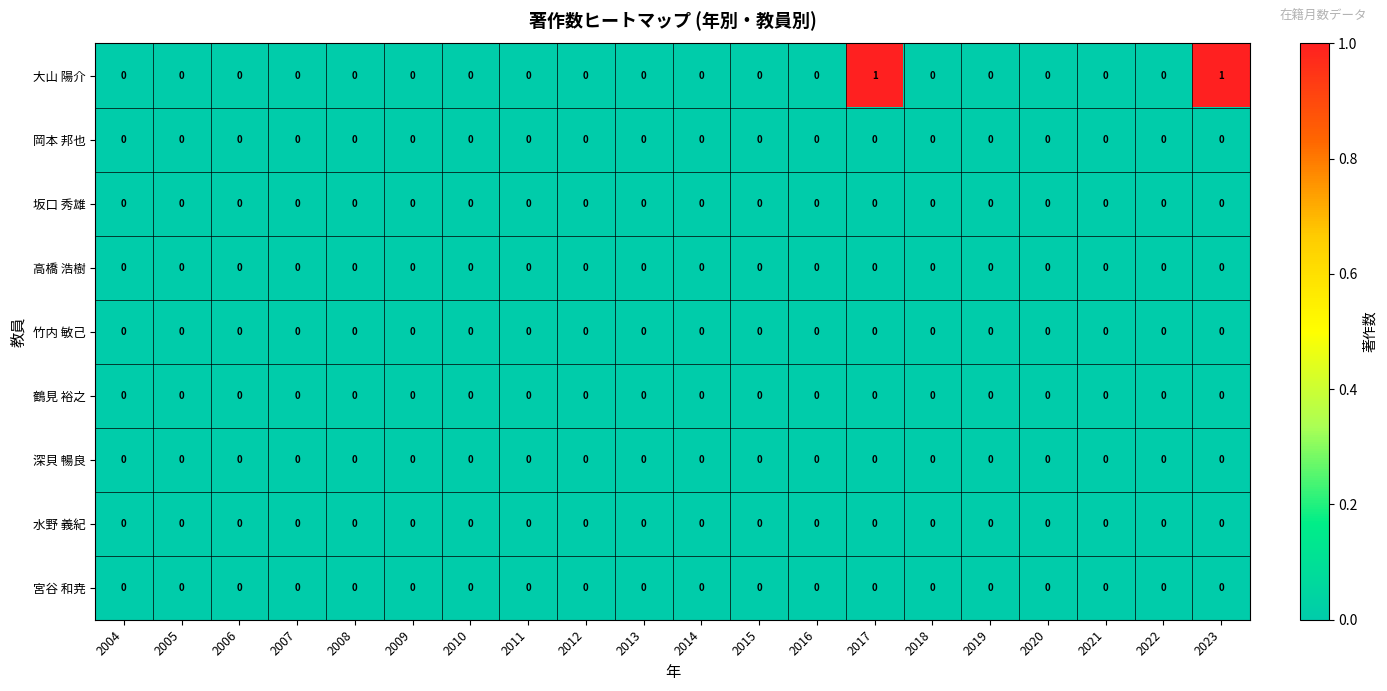

Count the 大山 陽介 values in the range 0 to 1.

20